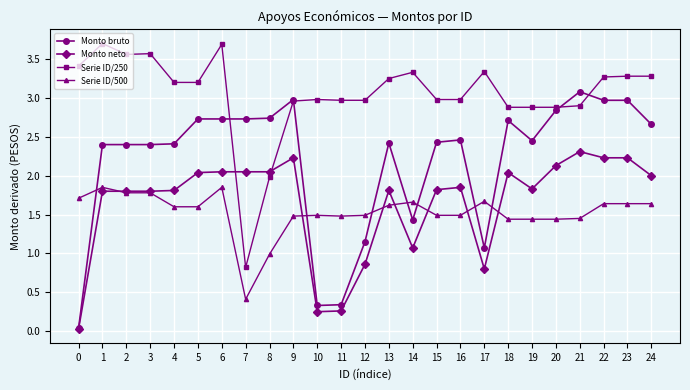

True or false: Monto bruto has more than 1 interior local peaks.

True